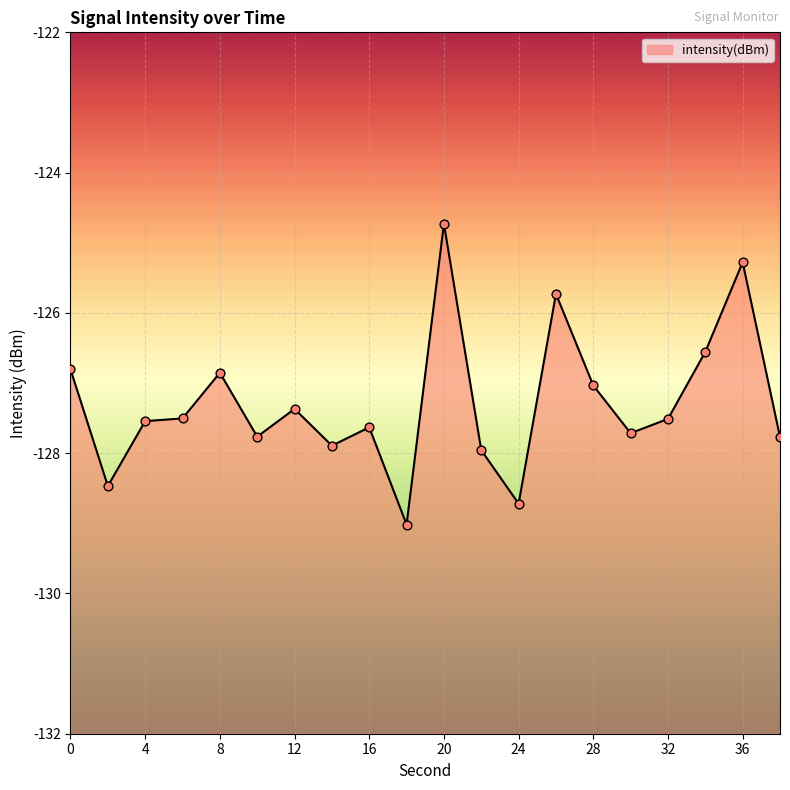

What is the change in value from 14 to 16?

+0.3